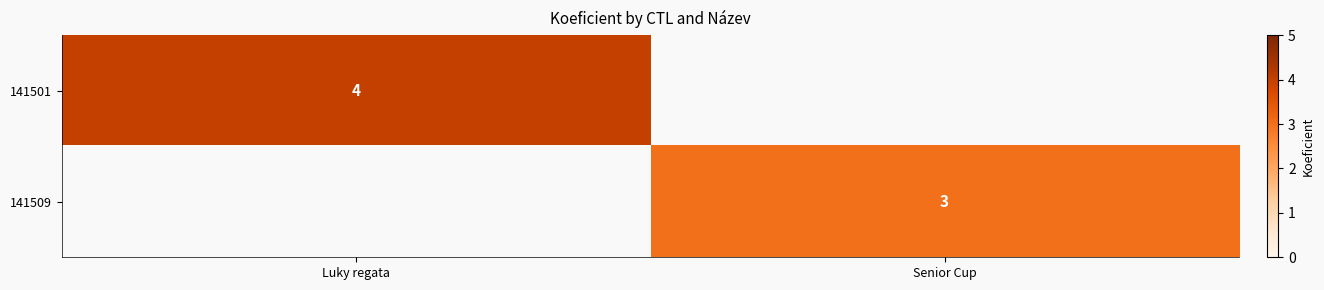

Is it true that 141509 equals 3 at Senior Cup?

True